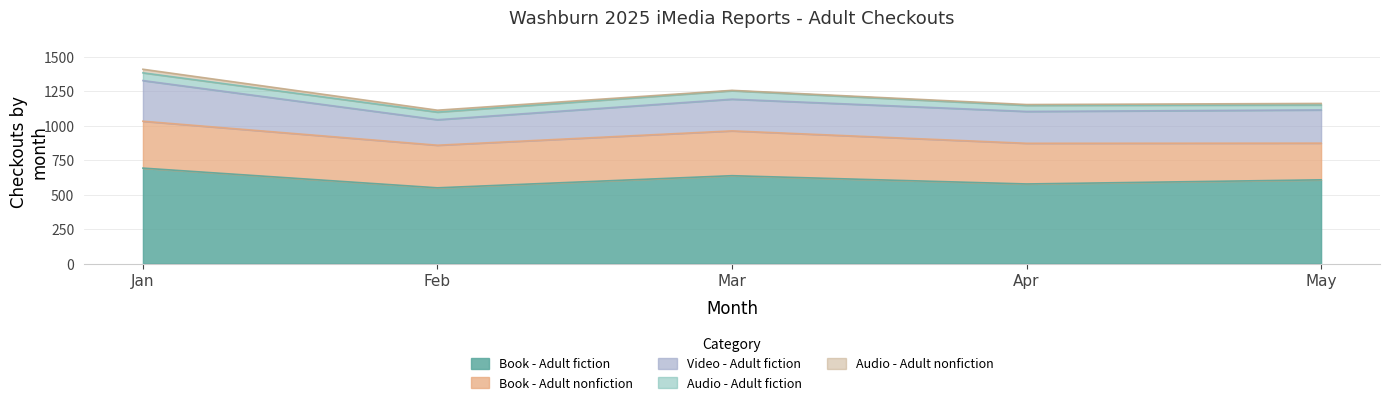

What is the total value across all series at Mar?

1257